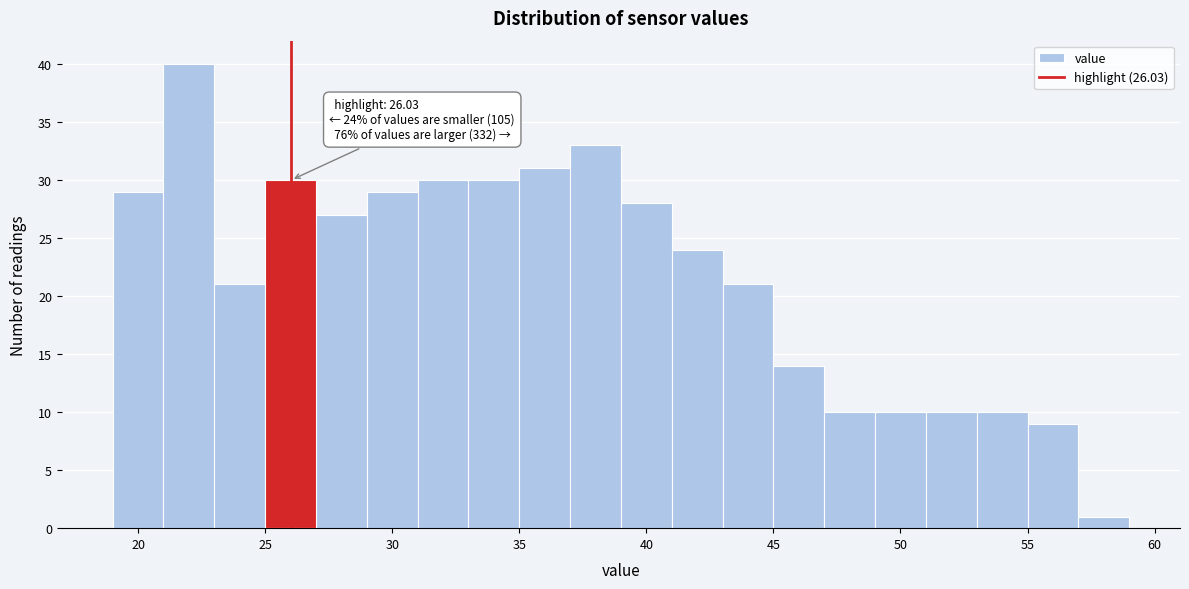

Which range on the x-axis has the tallest bar?

21 to 23